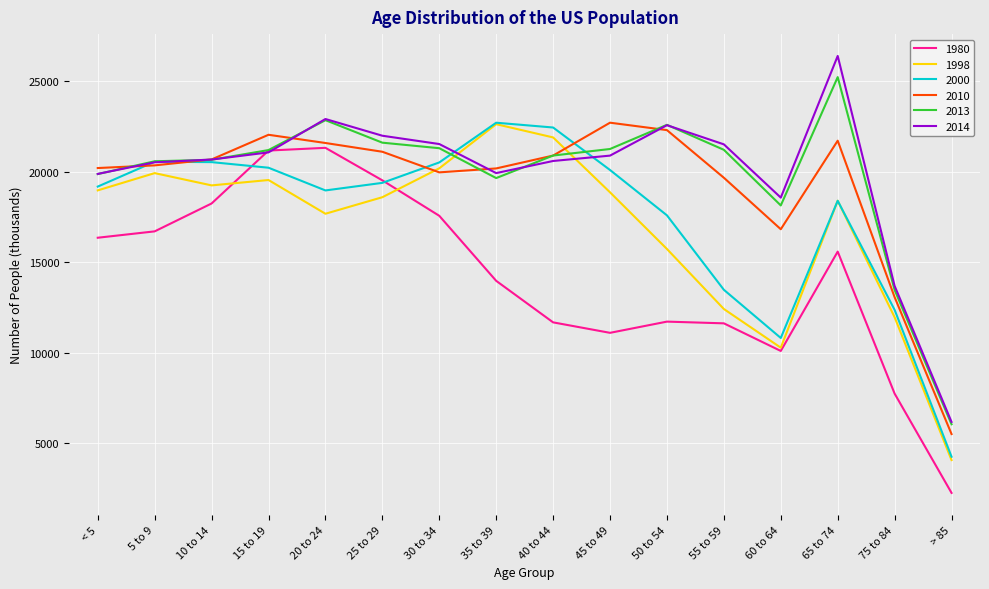

The 2014 series shows 21067.6 at 15 to 19. True or false?

True